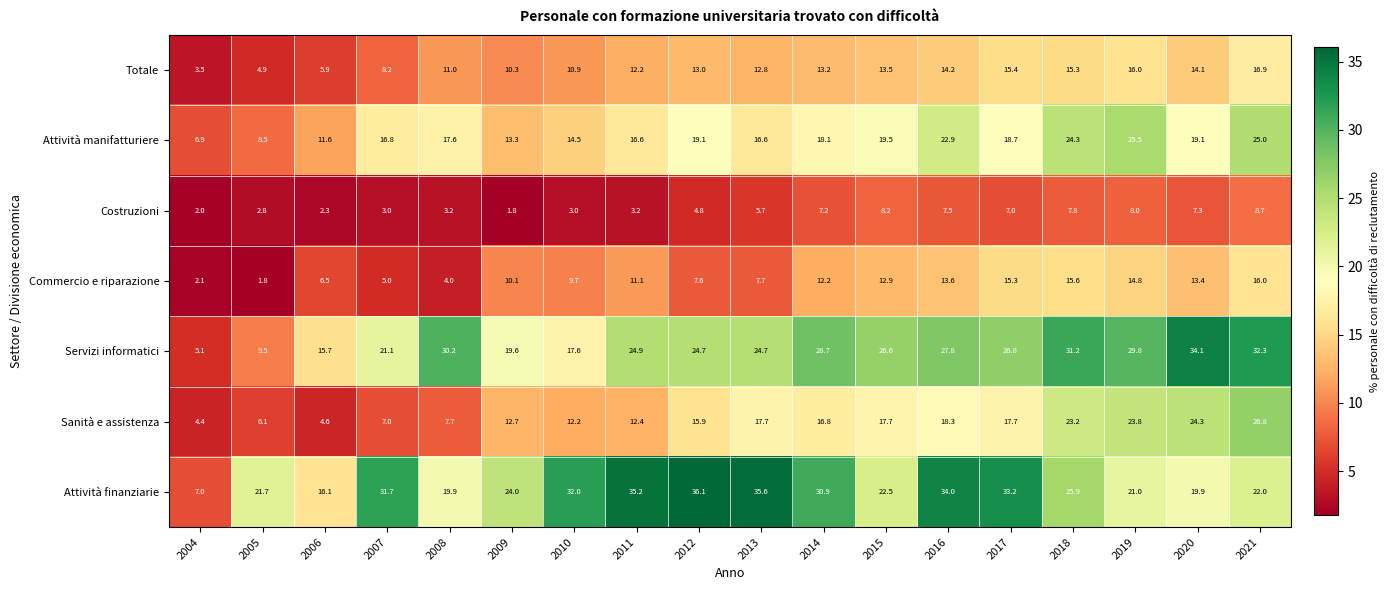

At which category is the sum across all series the highest?

2021